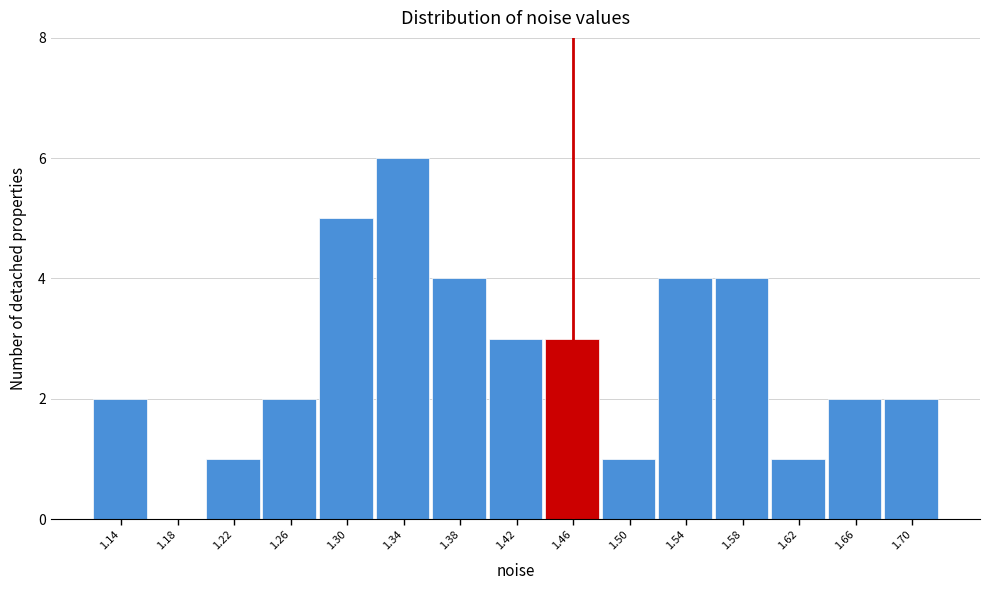

What is the height of the bar covering 1.40 to 1.44 on the x-axis? Neither the bar edges nor the heights are printed on the chart, so give them approximately, as read against the axes.

3